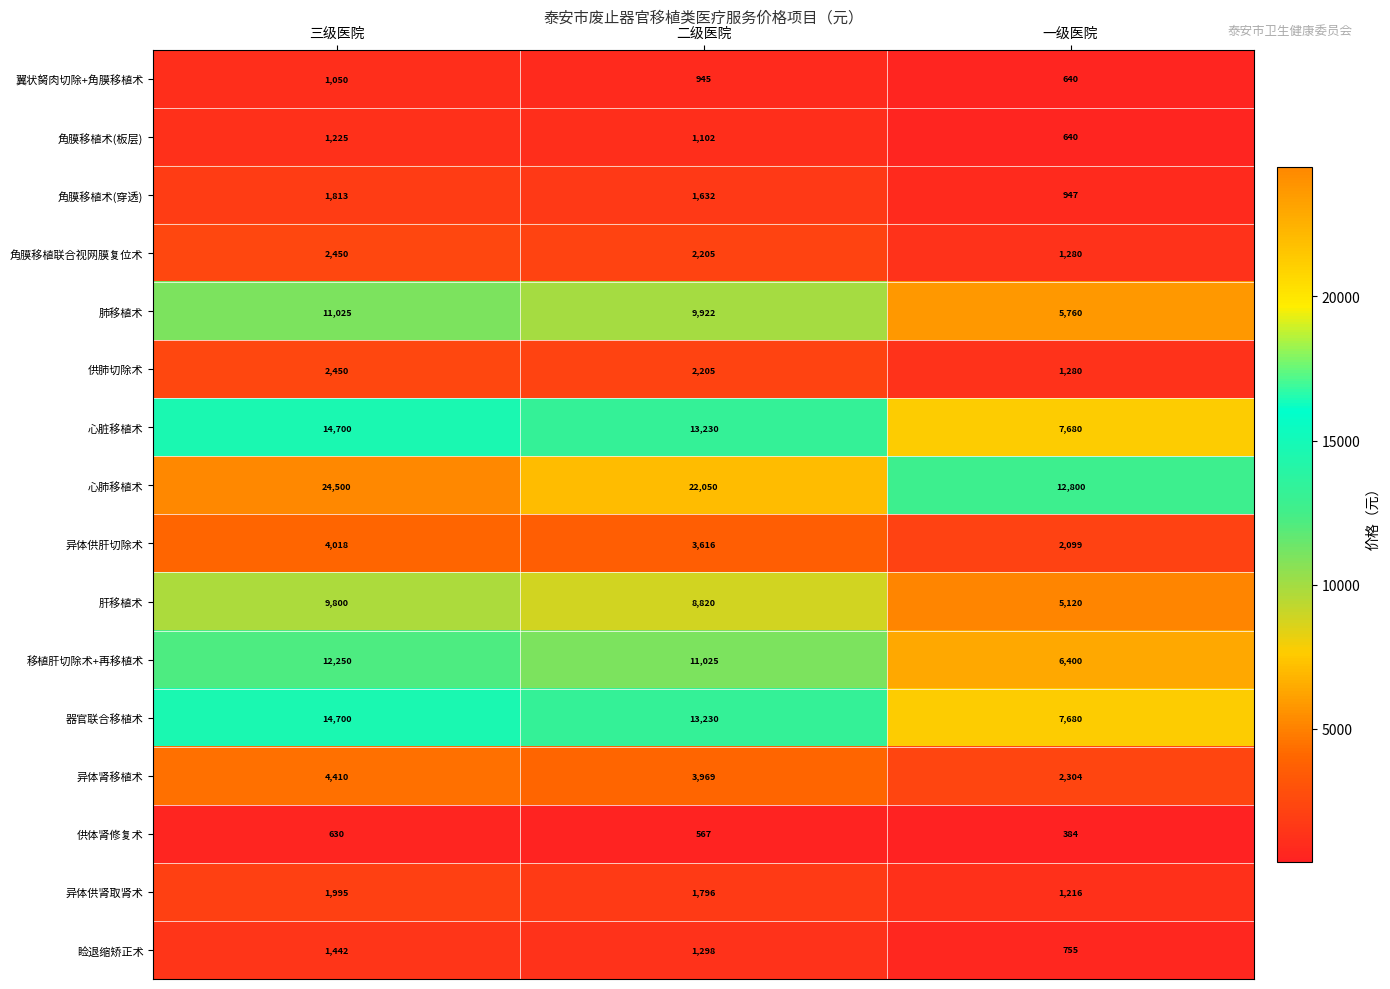

True or false: 移植肝切除术+再移植术 has a value of 11272 at 一级医院.

False